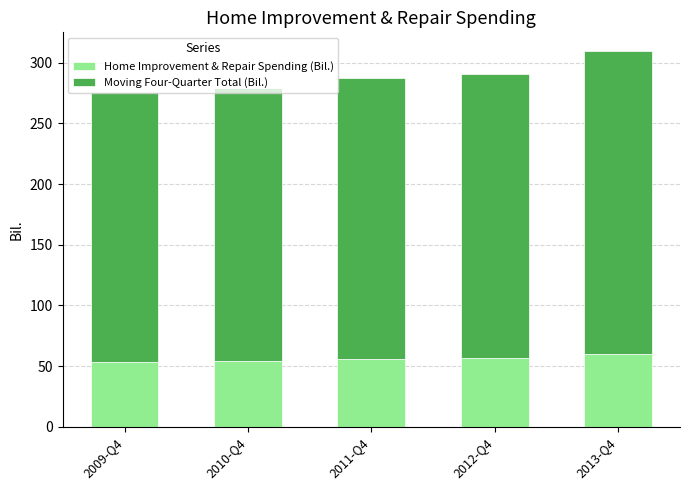

What are all the series names shown in the legend?

Home Improvement & Repair Spending (Bil.), Moving Four-Quarter Total (Bil.)